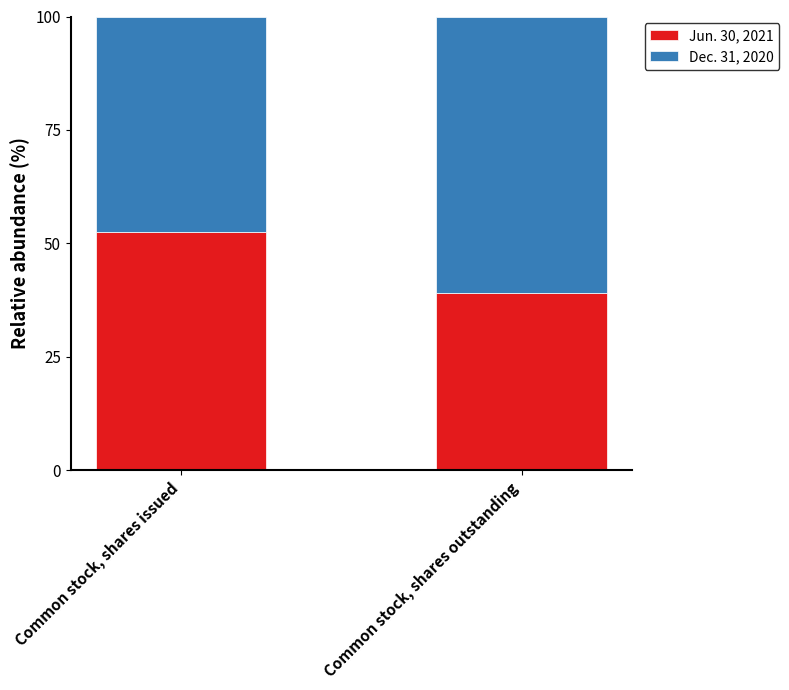

Rank the categories by Jun. 30, 2021 value from lowest to highest.

Common stock, shares outstanding, Common stock, shares issued